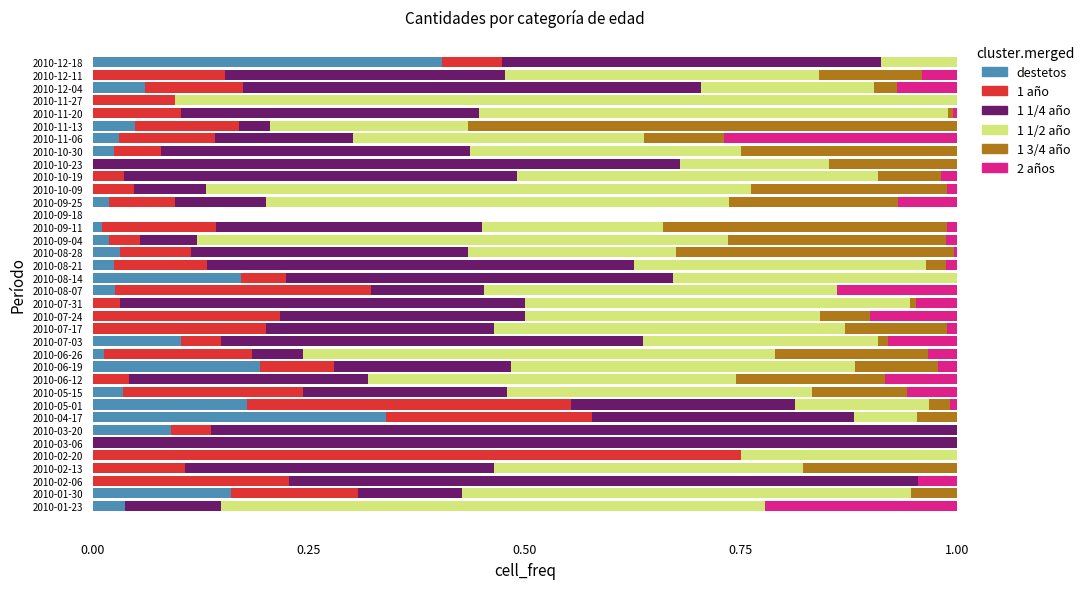

The value of destetos at 2010-05-15 is 0.1. True or false?

False